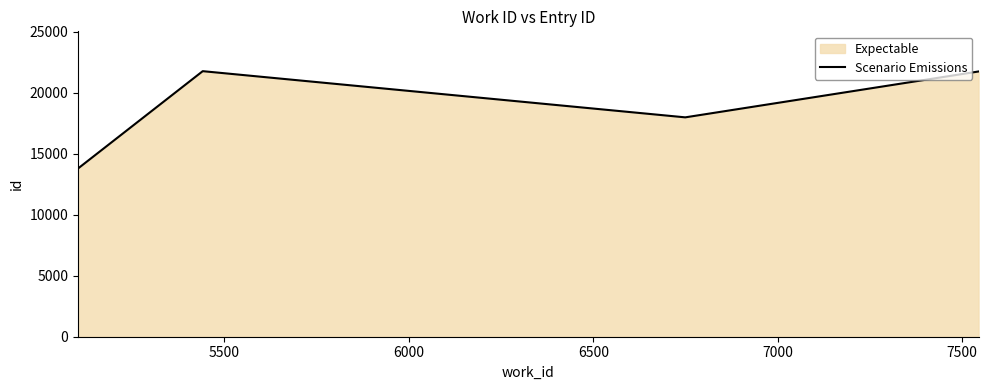

How many interior local peaks (higher than both neighbors) does the data have?

1